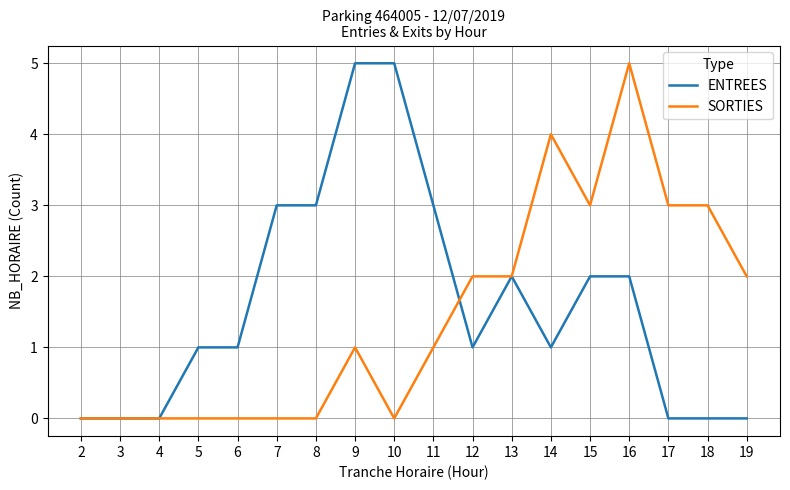

What is the average value of the ENTREES series?

2